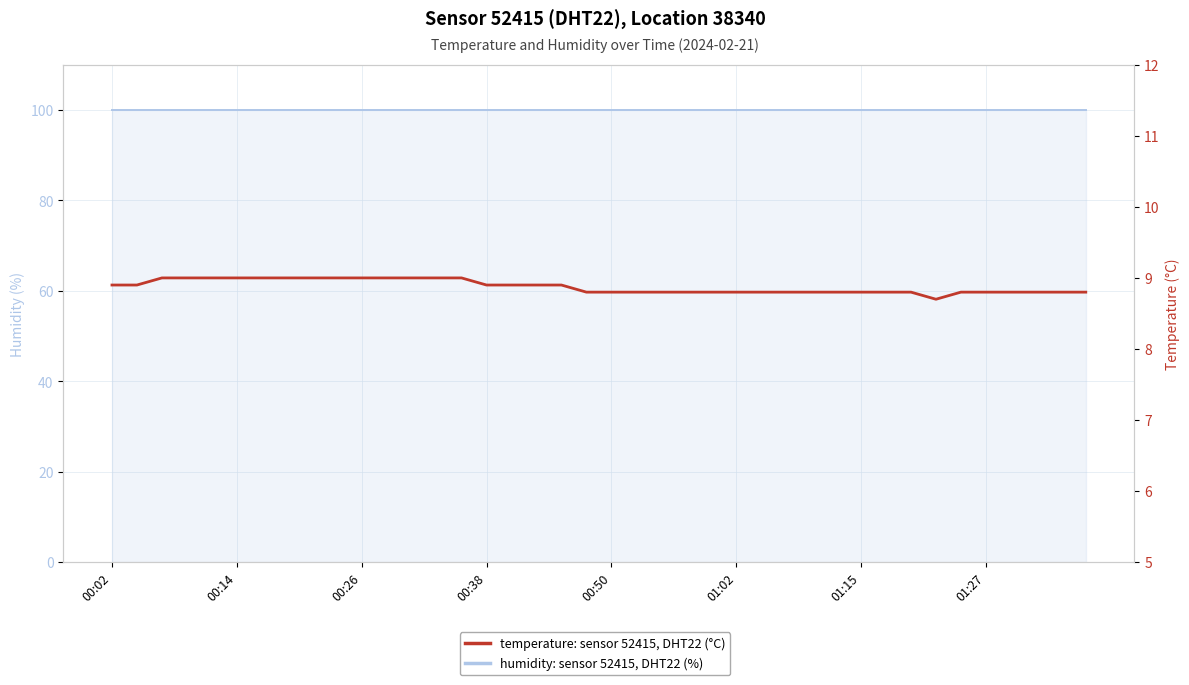

Which series changed the most between 00:26 and 01:02?

temperature